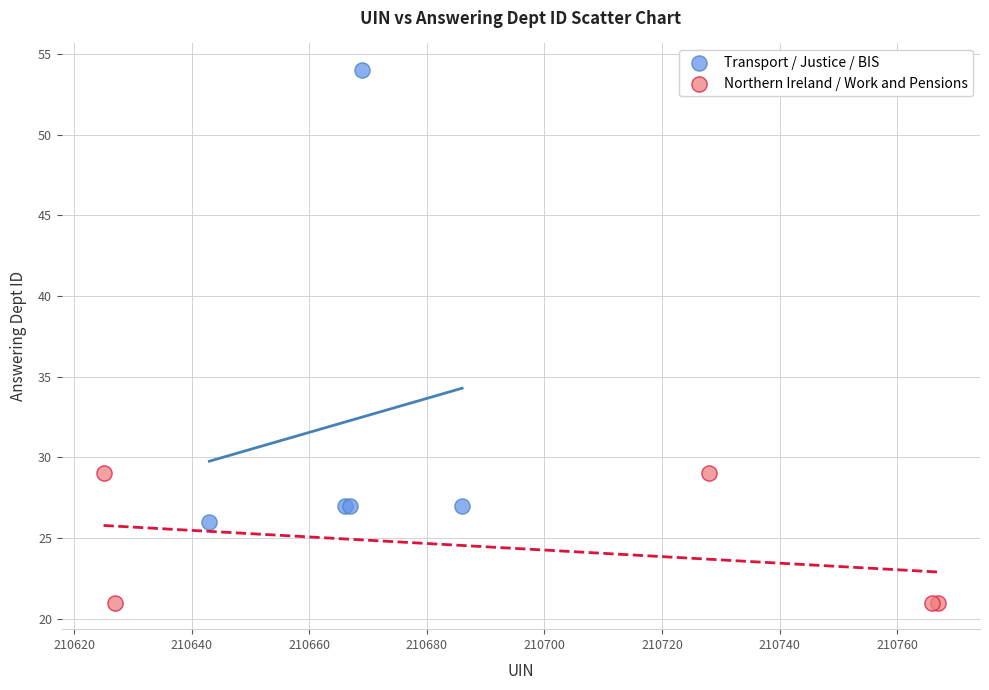

Which series reaches the maximum Y coordinate?

Transport / Justice / BIS